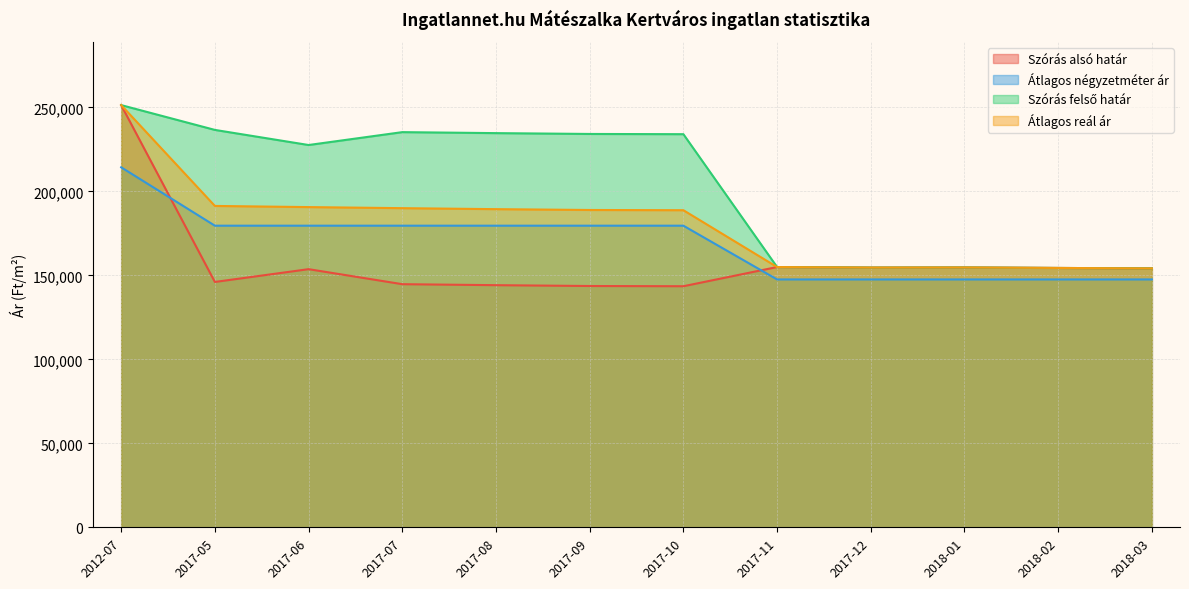

True or false: Szórás felső határ and Átlagos négyzetméter ár cross at least once.

False